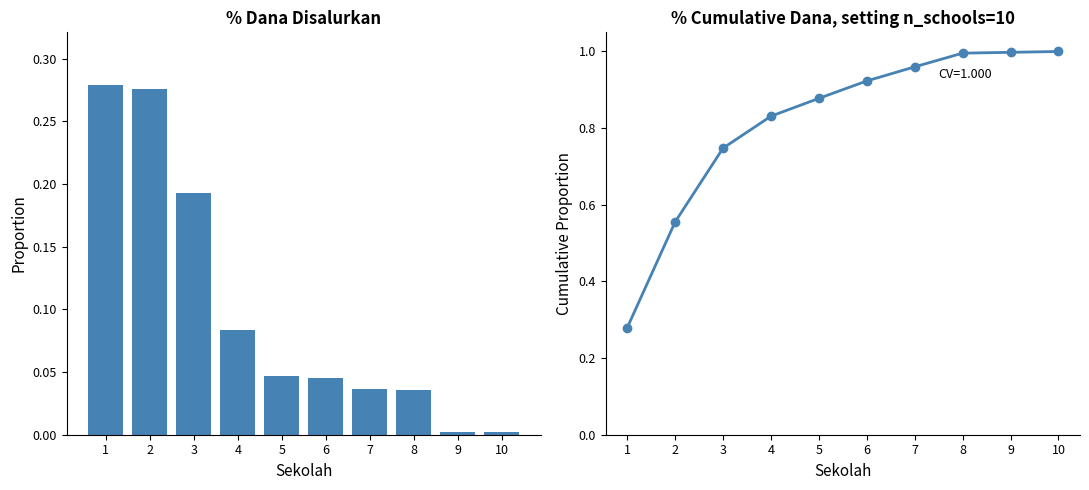

How many distinct data groups are displayed?

2